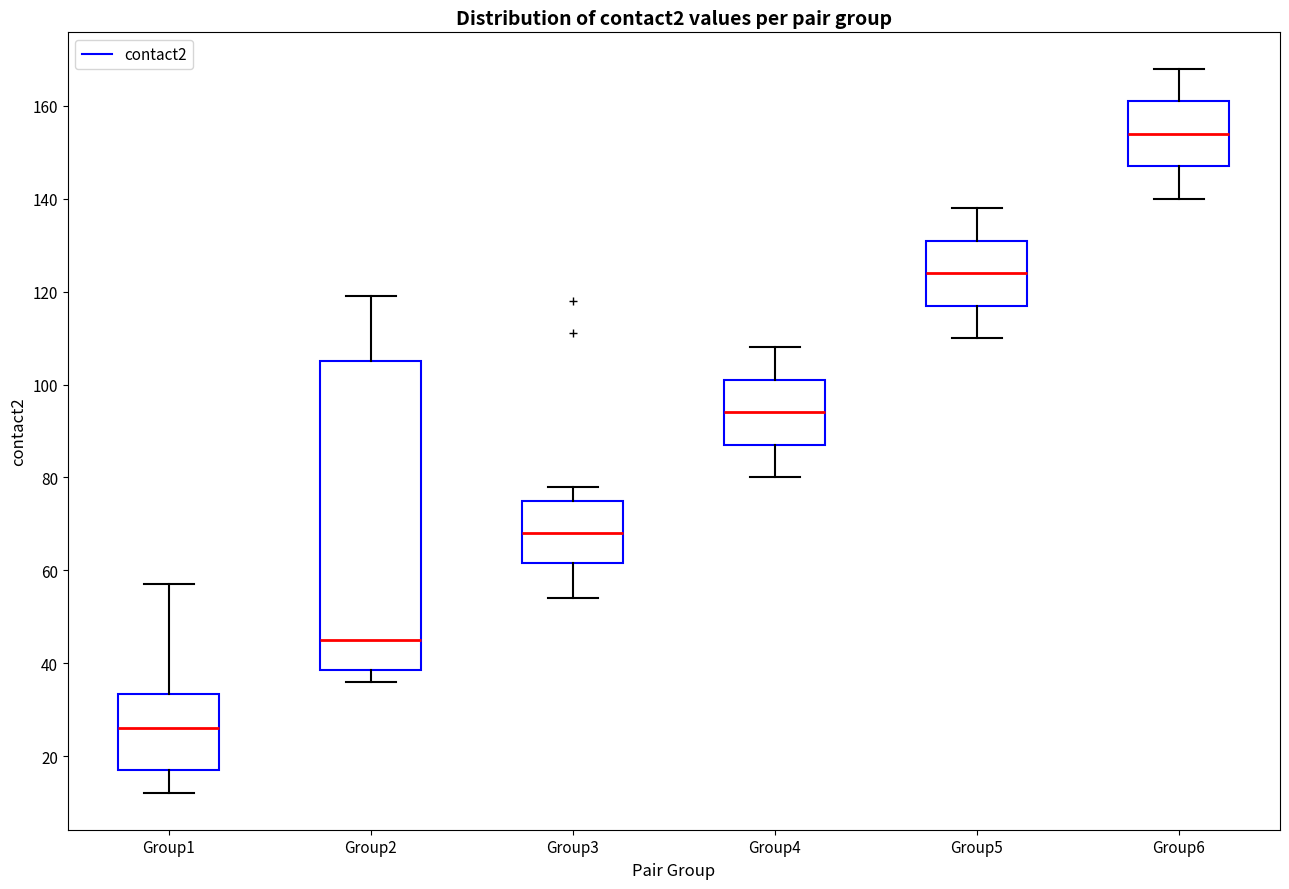

Which box's median line is the highest?

Group6